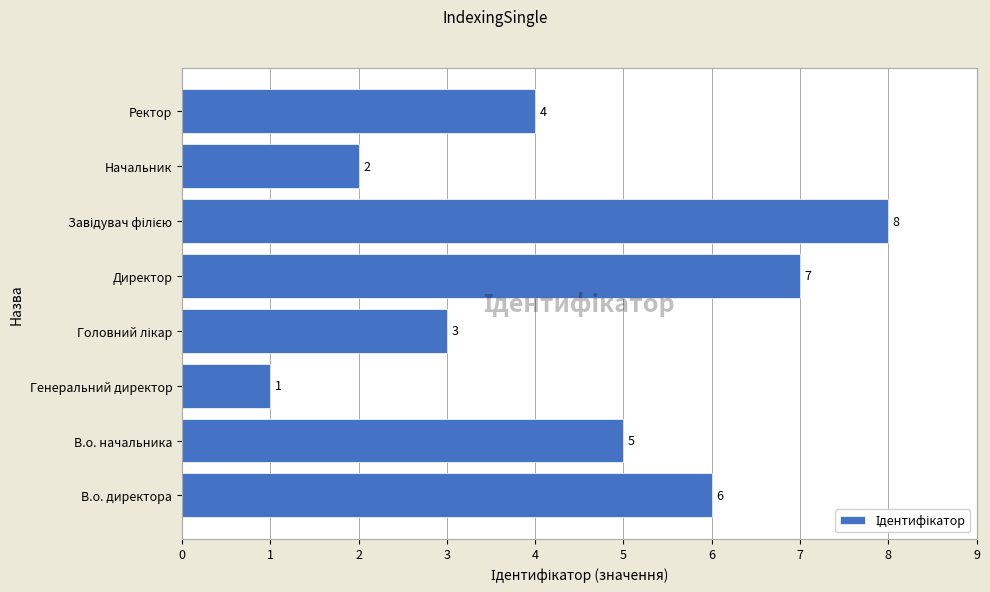

Reading bottom to top, extract all data points from this chart.

6	5	1	3	7	8	2	4